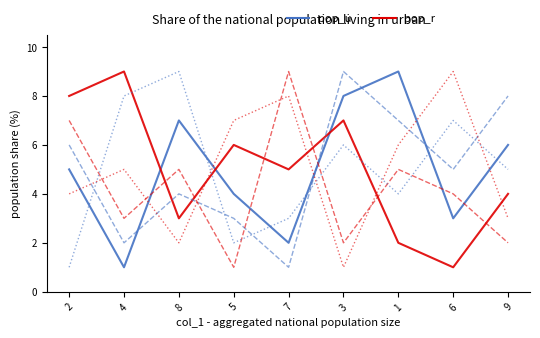

What is the maximum value shown in the chart?

9